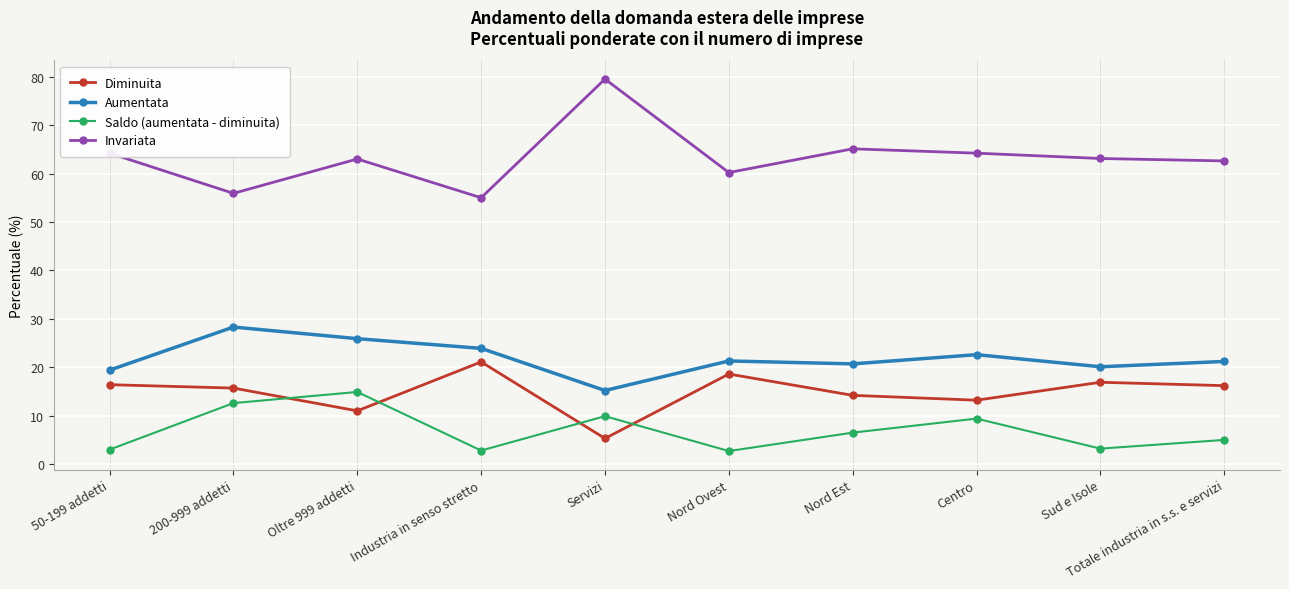

What is the difference between the maximum and minimum values in the Invariata series?

24.5